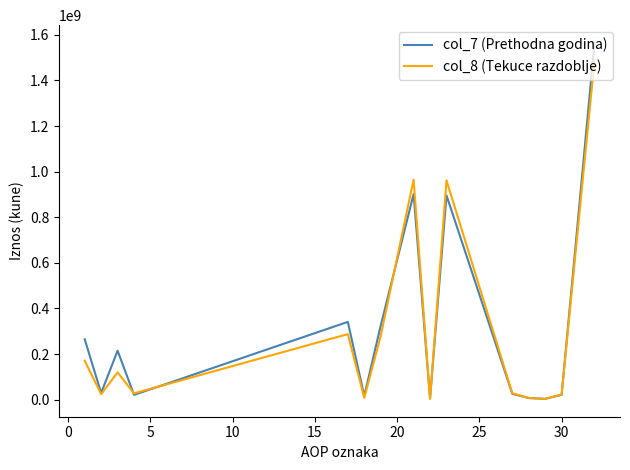

In col_8 (Tekuce razdoblje), how many points are higher than both neighbors (excluding endpoints)?

4